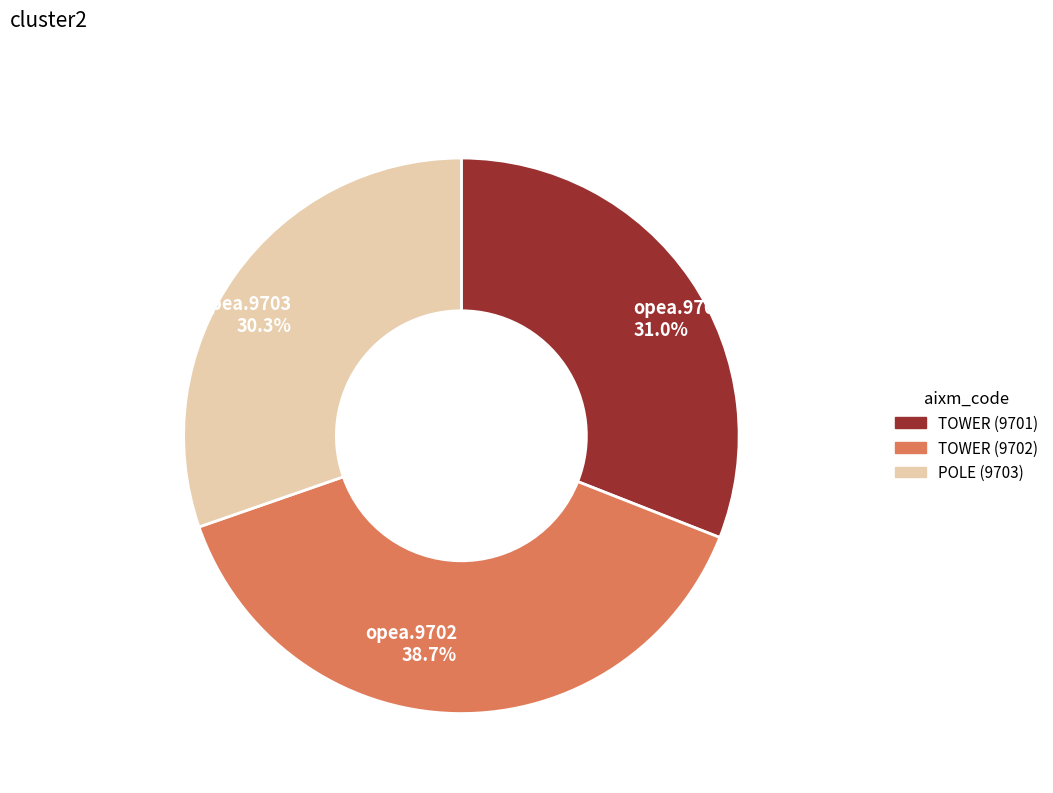

How many segments does this pie chart have?

3